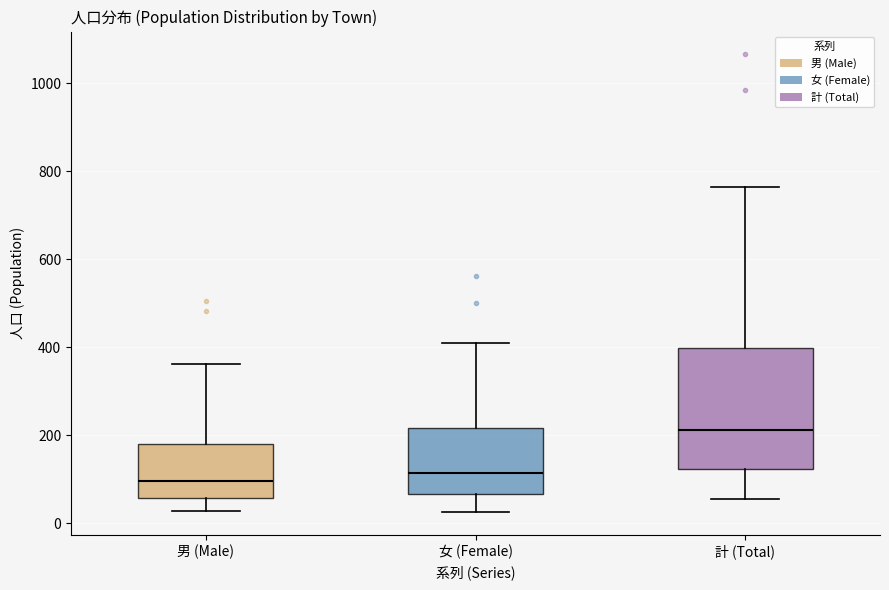

Reading left to right, read every box against the y-axis: the position of its median line, the range the box covers, and the ends of its whiskers. The values are not printed on the chart, so give them approximately, as read against the axis.

男 (Male): median 100, box 60 to 180, whiskers 20 to 360
女 (Female): median 120, box 60 to 220, whiskers 20 to 400
計 (Total): median 220, box 120 to 400, whiskers 60 to 760